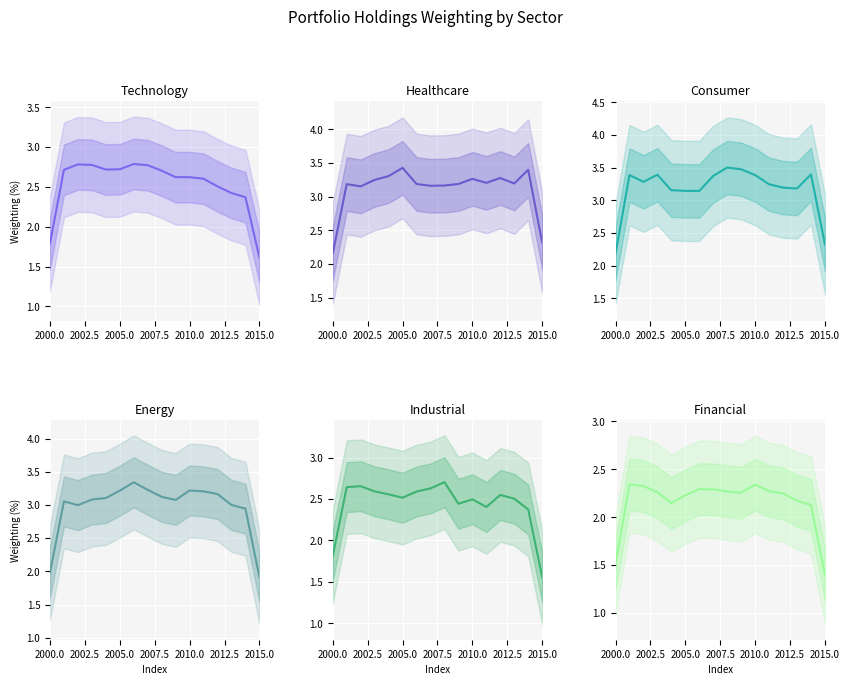

Reading right to left, list all the values displayed in this chart.

Technology: 1.6	2.4	2.4	2.5	2.6	2.6	2.6	2.7	2.8	2.8	2.7	2.7	2.8	2.8	2.7	1.8
Healthcare: 2.3	3.4	3.2	3.3	3.2	3.3	3.2	3.2	3.2	3.2	3.4	3.3	3.2	3.2	3.2	2.2
Consumer: 2.3	3.4	3.2	3.2	3.2	3.4	3.5	3.5	3.4	3.1	3.1	3.2	3.4	3.3	3.4	2.2
Energy: 1.9	2.9	3.0	3.2	3.2	3.2	3.1	3.1	3.2	3.3	3.2	3.1	3.1	3.0	3.1	2.0
Industrial: 1.6	2.4	2.5	2.5	2.4	2.5	2.4	2.7	2.6	2.6	2.5	2.6	2.6	2.7	2.6	1.8
Financial: 1.4	2.1	2.2	2.2	2.3	2.3	2.3	2.3	2.3	2.3	2.2	2.1	2.3	2.3	2.3	1.5